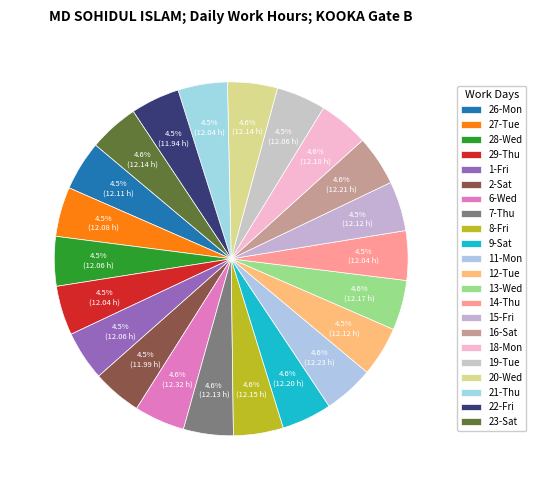

To the nearest percent, what is the combined percentage of 27-Tue and 19-Tue?

9%